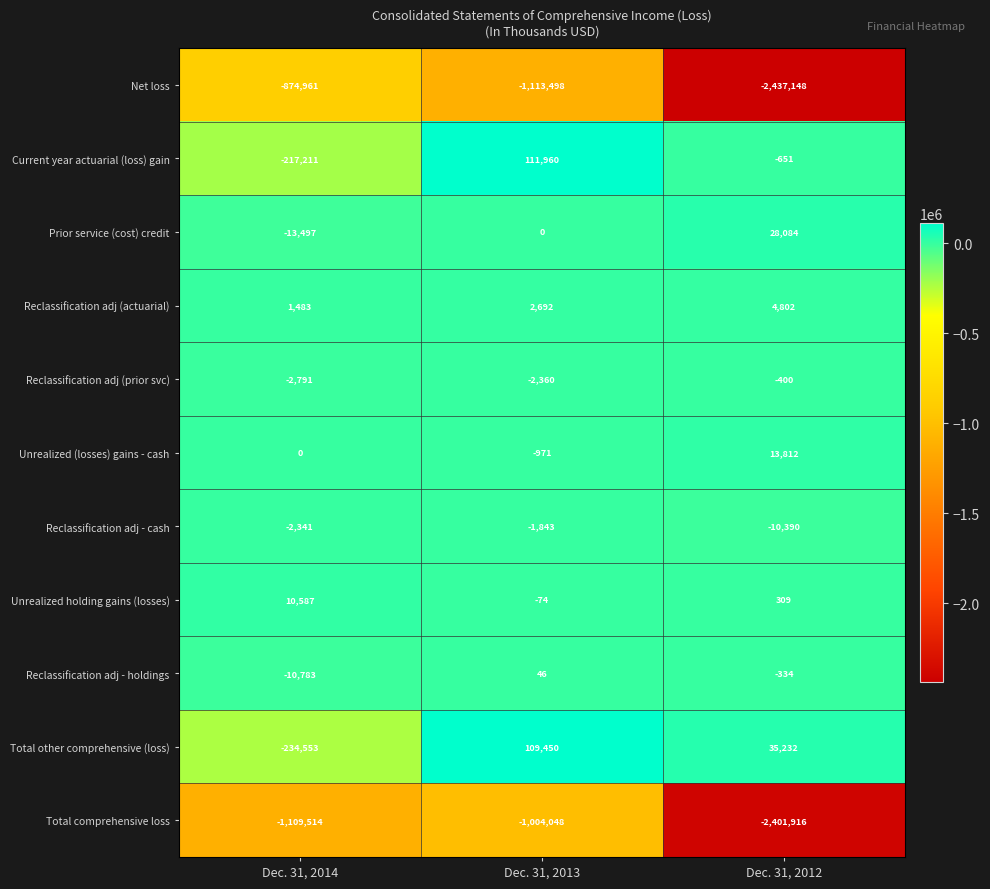

Is the value of Current year actuarial (loss) gain at Dec. 31, 2013 greater than the value of Unrealized (losses) gains - cash at Dec. 31, 2014?

Yes